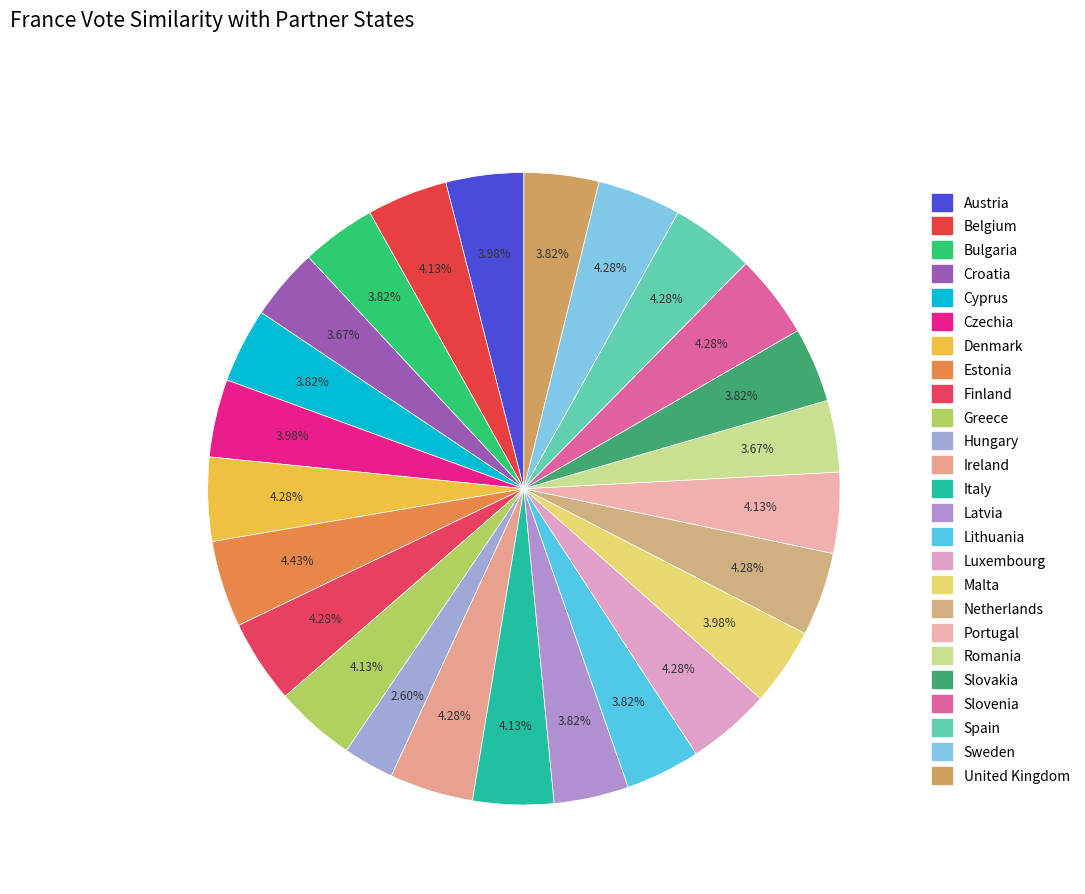

To the nearest percent, what percentage of the pie is Finland?

4%